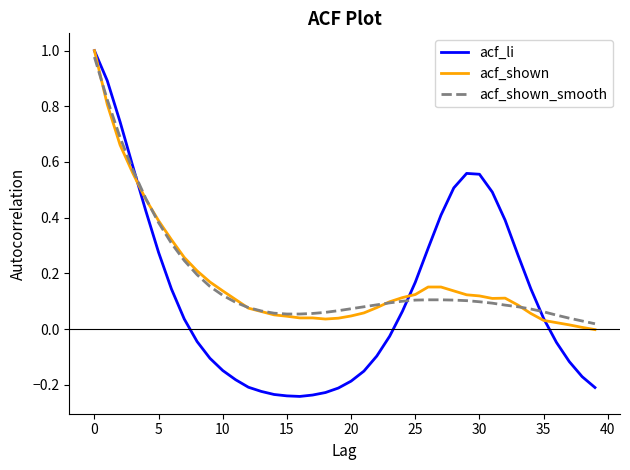

True or false: acf_li has more than 0 points higher than both neighbors.

True